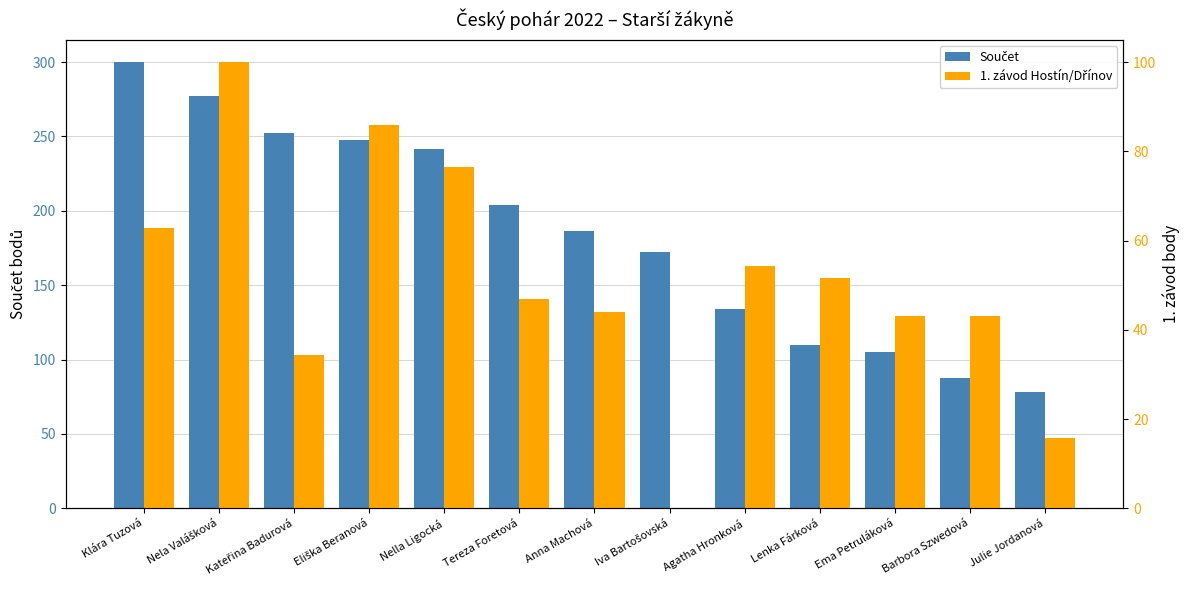

At how many categories does at least one series exceed 10?

13